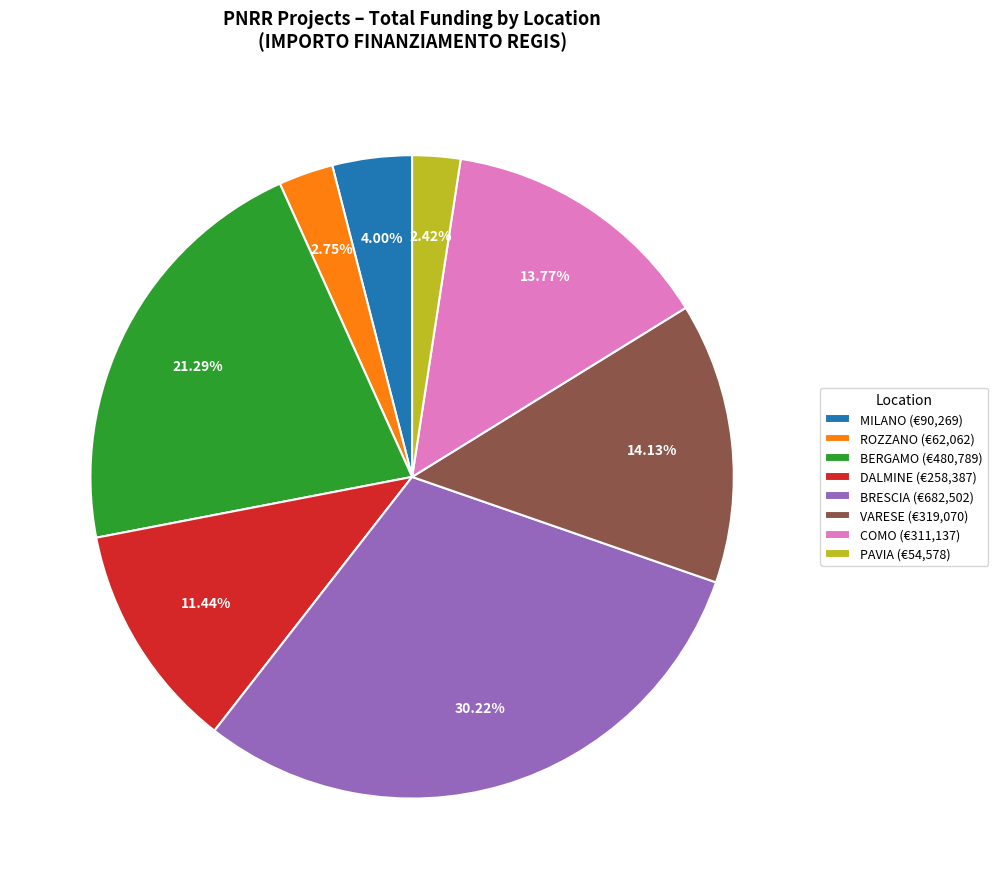

Is PAVIA (€54,578) the majority of the pie?

No